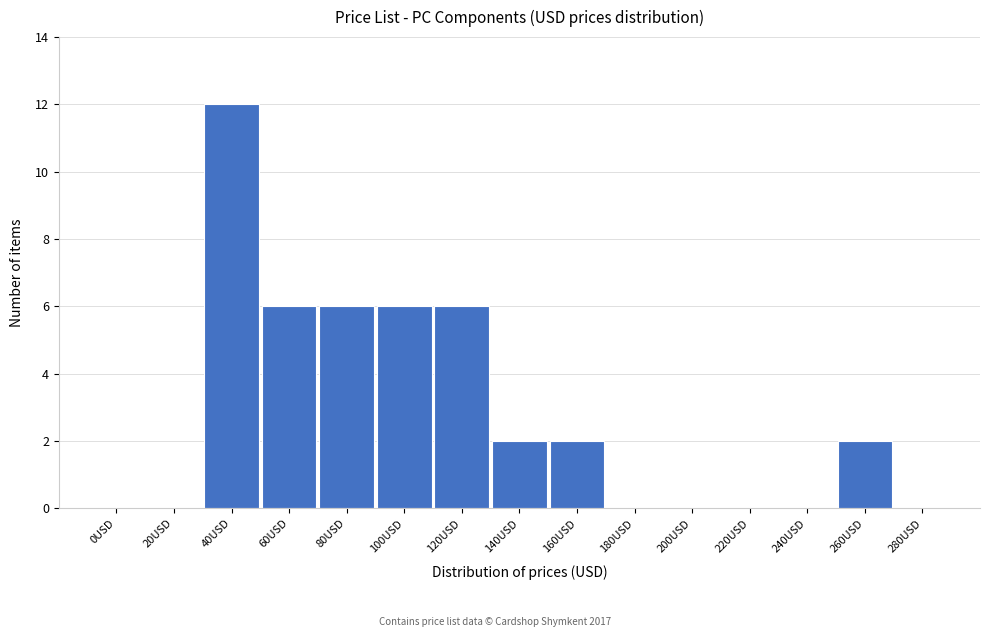

Reading left to right, extract all data points from this chart.

0USD=0	20USD=0	40USD=12	60USD=6	80USD=6	100USD=6	120USD=6	140USD=2	160USD=2	180USD=0	200USD=0	220USD=0	240USD=0	260USD=2	280USD=0